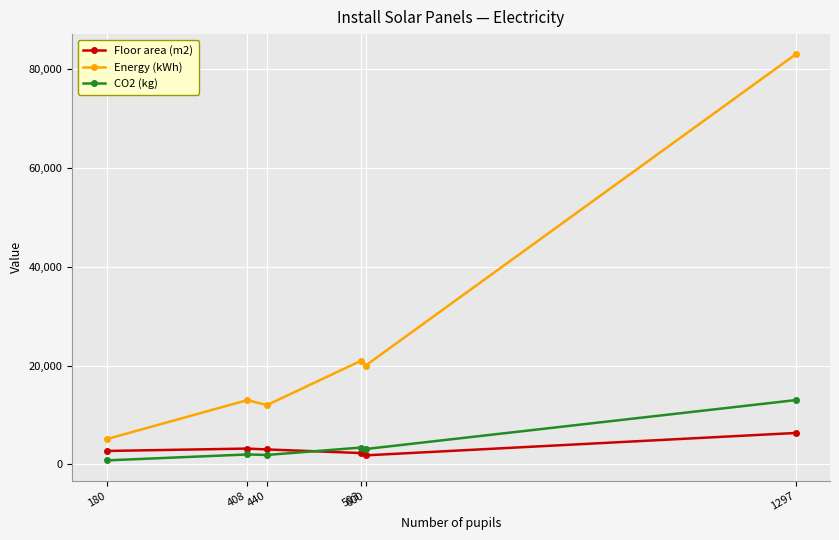

At how many categories does at least one series exceed 50349?

1